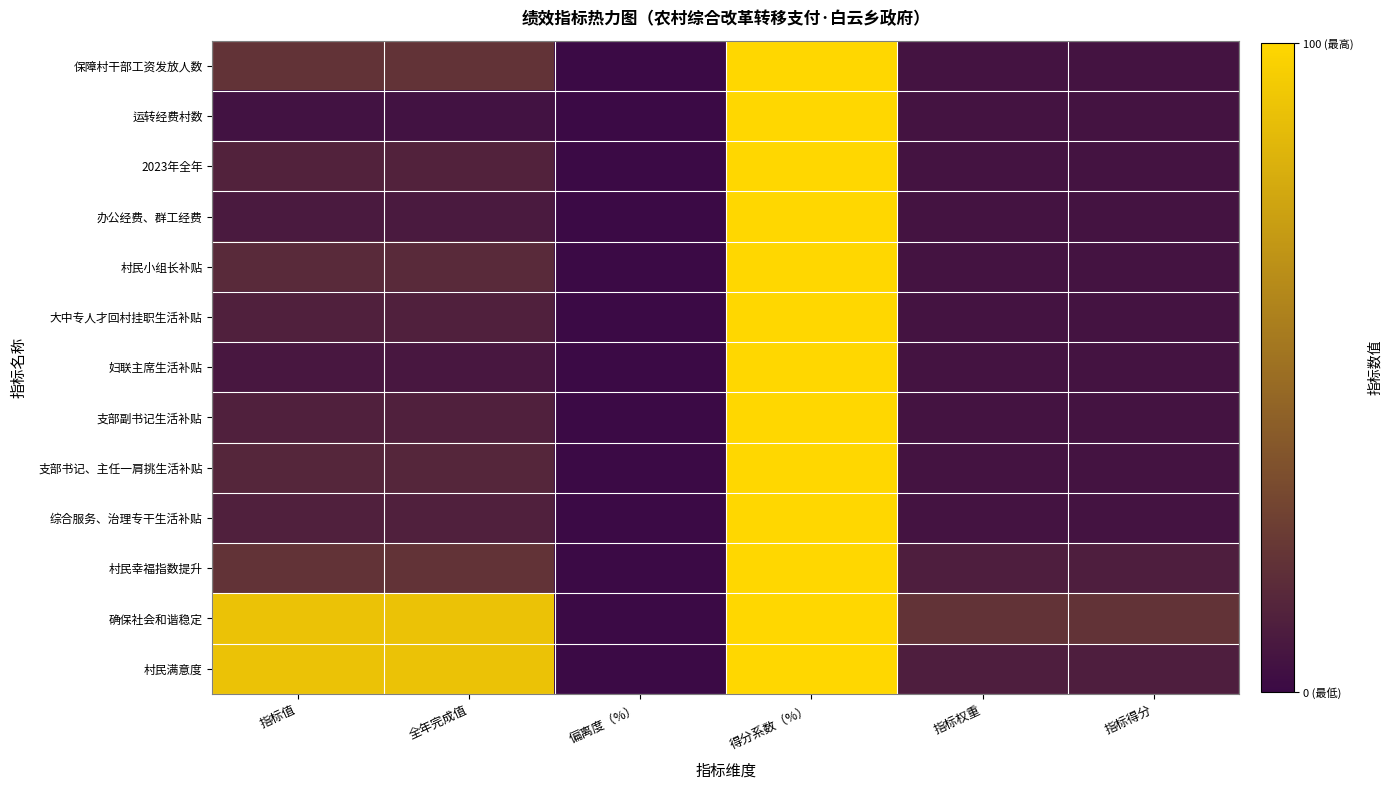

Reading left to right, list all the values displayed in this chart.

保障村干部工资发放人数: 指标值=20.0	全年完成值=20.0	偏离度（%）=0.0	得分系数（%）=100.0	指标权重=5.0	指标得分=5.0
运转经费村数: 指标值=4.0	全年完成值=4.0	偏离度（%）=0.0	得分系数（%）=100.0	指标权重=5.0	指标得分=5.0
2023年全年: 指标值=12.0	全年完成值=12.0	偏离度（%）=0.0	得分系数（%）=100.0	指标权重=5.0	指标得分=5.0
办公经费、群工经费: 指标值=8.0	全年完成值=8.0	偏离度（%）=0.0	得分系数（%）=100.0	指标权重=5.0	指标得分=5.0
村民小组长补贴: 指标值=15.8	全年完成值=15.8	偏离度（%）=0.0	得分系数（%）=100.0	指标权重=5.0	指标得分=5.0
大中专人才回村挂职生活补贴: 指标值=11.0	全年完成值=11.0	偏离度（%）=0.0	得分系数（%）=100.0	指标权重=5.0	指标得分=5.0
妇联主席生活补贴: 指标值=6.9	全年完成值=6.9	偏离度（%）=0.0	得分系数（%）=100.0	指标权重=5.0	指标得分=5.0
支部副书记生活补贴: 指标值=11.0	全年完成值=11.0	偏离度（%）=0.0	得分系数（%）=100.0	指标权重=5.0	指标得分=5.0
支部书记、主任一肩挑生活补贴: 指标值=13.8	全年完成值=13.8	偏离度（%）=0.0	得分系数（%）=100.0	指标权重=5.0	指标得分=5.0
综合服务、治理专干生活补贴: 指标值=11.0	全年完成值=11.0	偏离度（%）=0.0	得分系数（%）=100.0	指标权重=5.0	指标得分=5.0
村民幸福指数提升: 指标值=20.0	全年完成值=20.0	偏离度（%）=0.0	得分系数（%）=100.0	指标权重=10.0	指标得分=10.0
确保社会和谐稳定: 指标值=90.0	全年完成值=90.0	偏离度（%）=0.0	得分系数（%）=100.0	指标权重=20.0	指标得分=20.0
村民满意度: 指标值=90.0	全年完成值=90.0	偏离度（%）=0.0	得分系数（%）=100.0	指标权重=10.0	指标得分=10.0